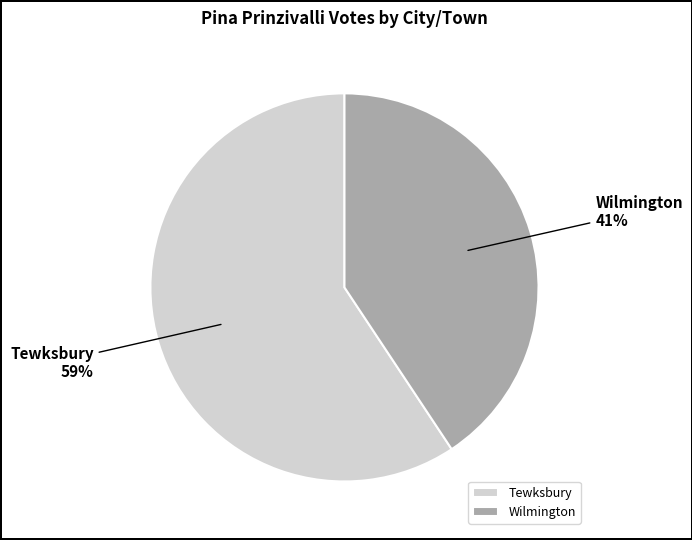

Do Tewksbury and Wilmington together represent more than half of the pie?

Yes